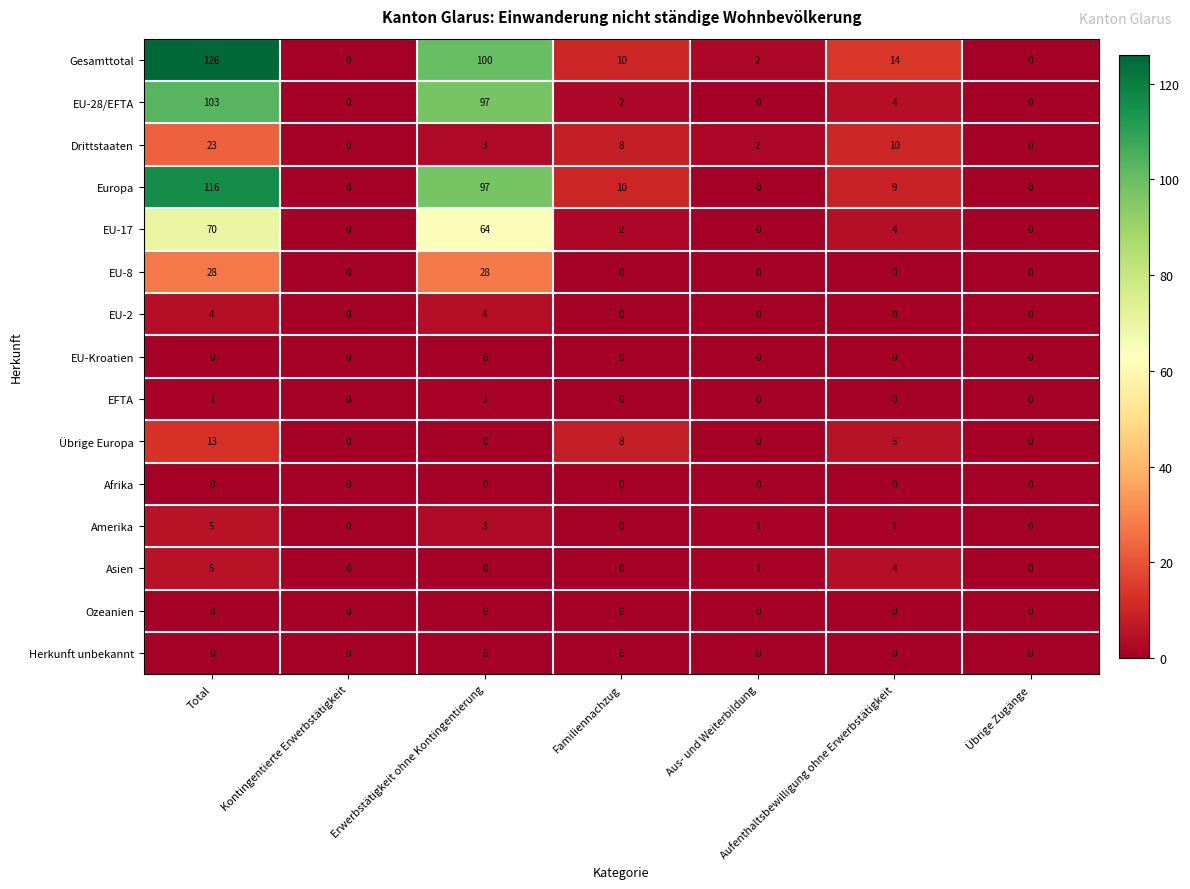

At which category does the chart reach its peak across all series?

Total